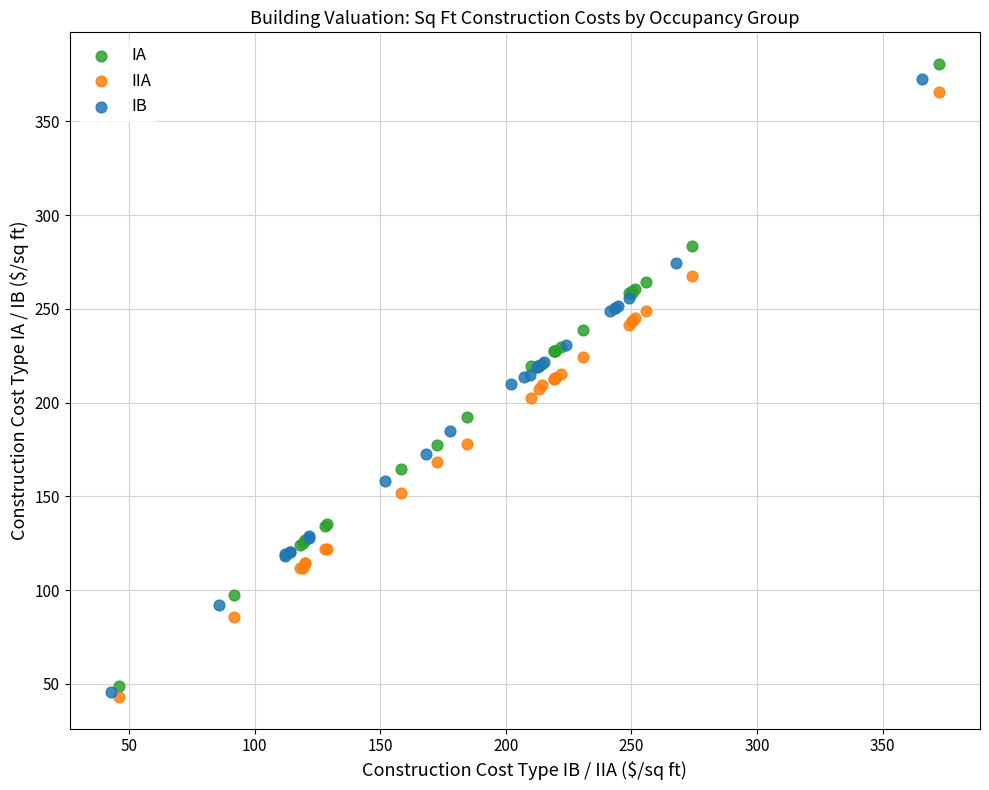

Which series has the widest spread of Y values?

IA